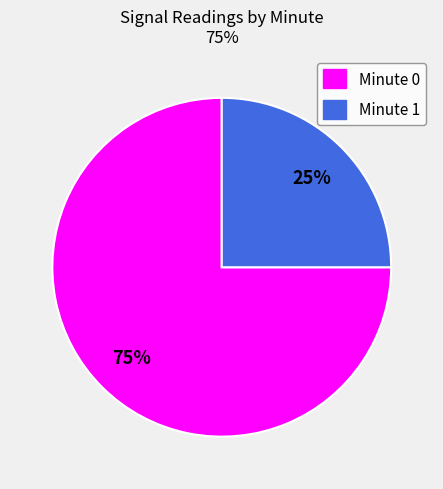

How many slices are in this pie chart?

2